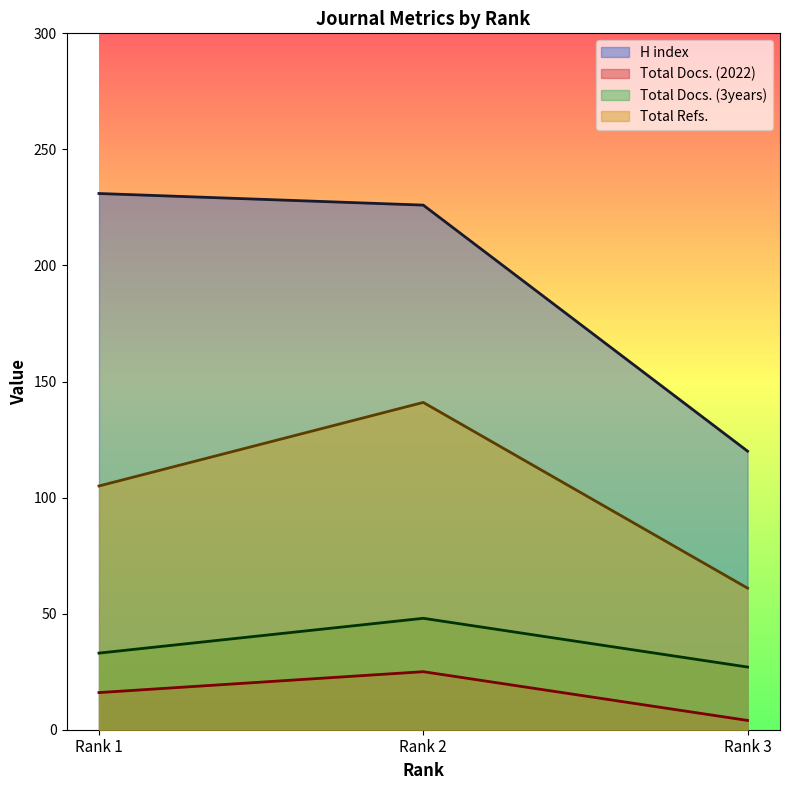

Reading left to right, extract all data points from this chart.

H index: 231	226	120
Total Docs. (2022): 16	25	4
Total Docs. (3years): 33	48	27
Total Refs.: 105	141	61